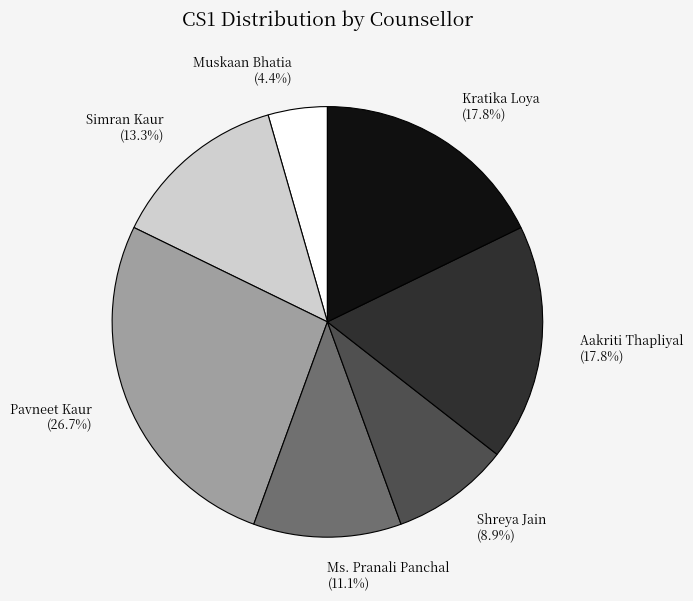

Does Pavneet Kaur represent more than half of the total?

No